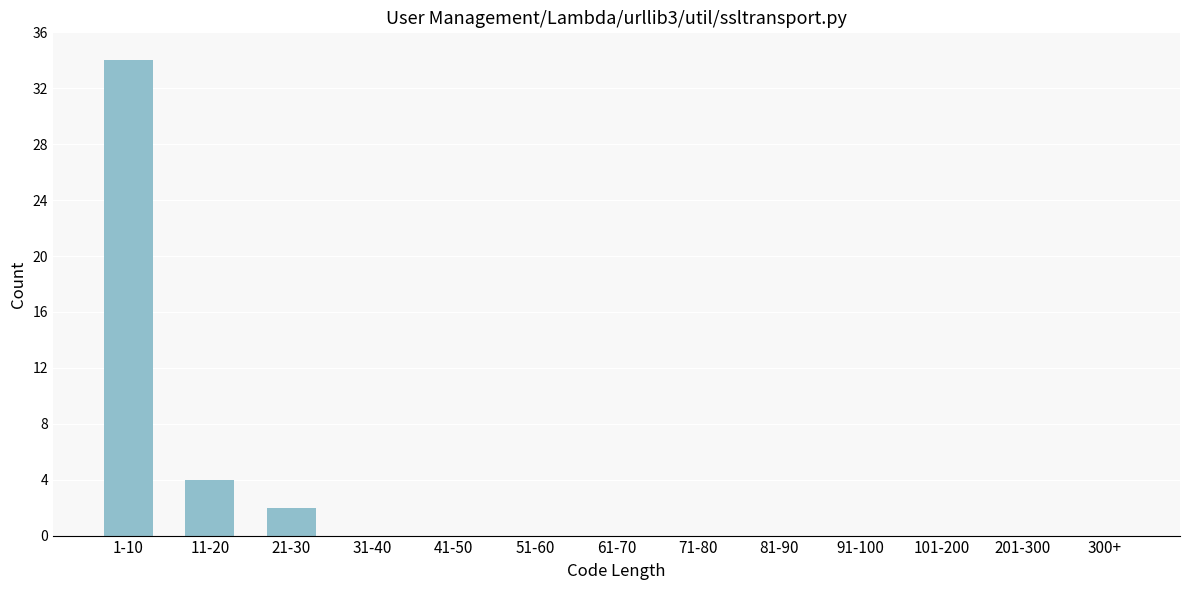

Reading left to right, transcribe all the data shown in this chart.

1-10=34	11-20=4	21-30=2	31-40=0	41-50=0	51-60=0	61-70=0	71-80=0	81-90=0	91-100=0	101-200=0	201-300=0	300+=0